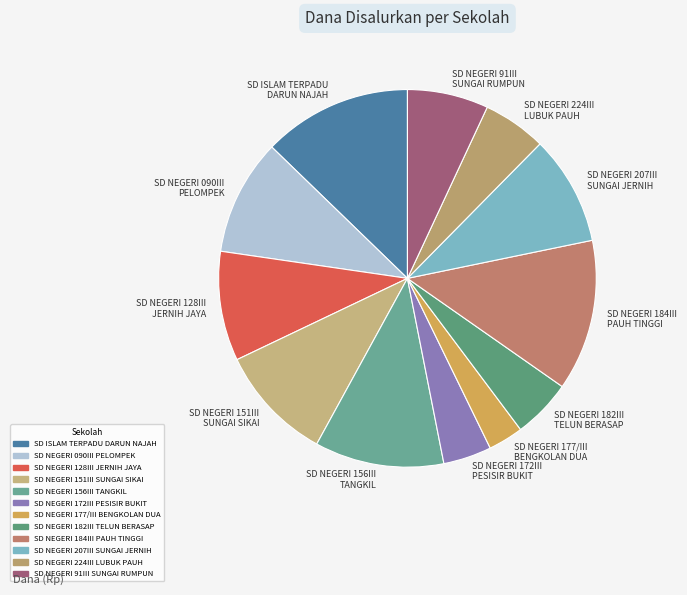

Count the number of slices in the pie.

12